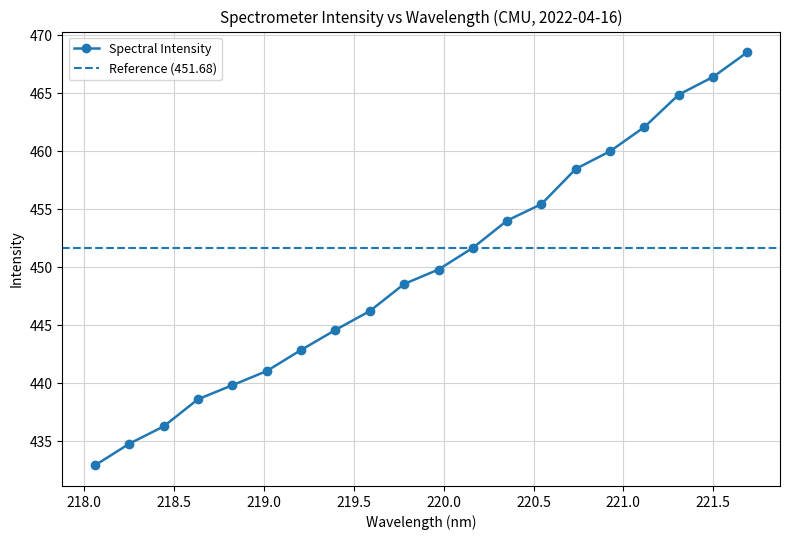

What is the change in value from 220.3533 to 220.5444?

+1.4